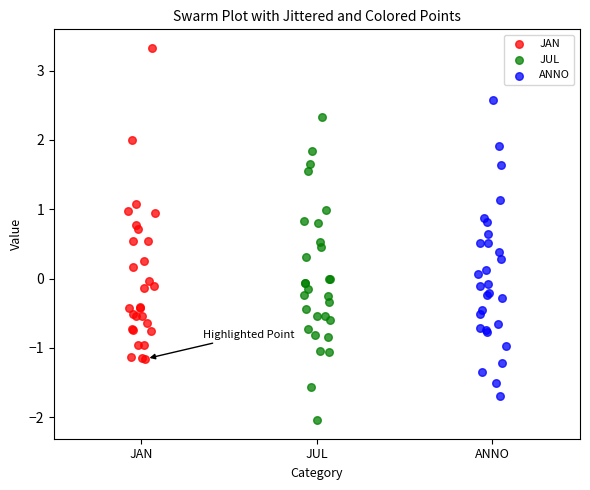

Which series reaches the maximum Y coordinate?

JAN